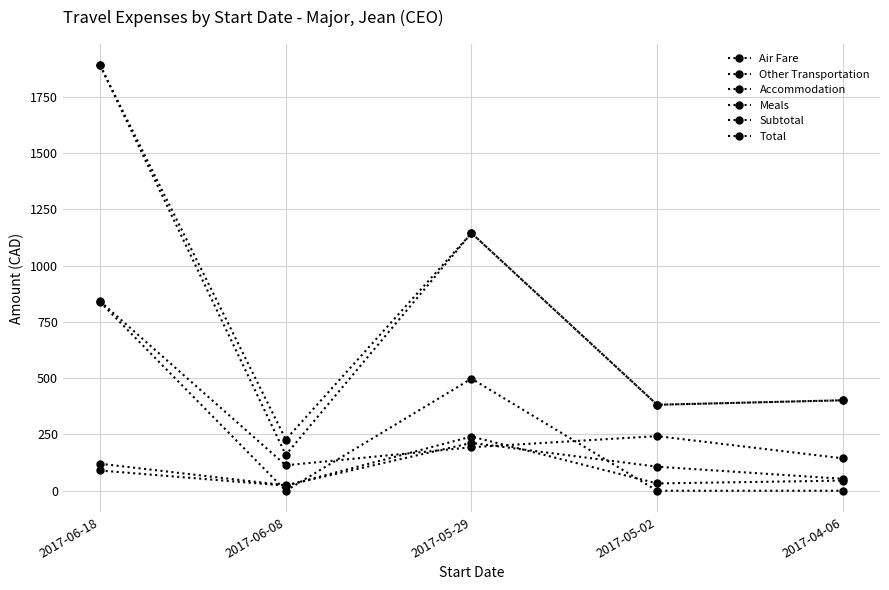

What is the total value across all series at 2017-05-02?

1145.7